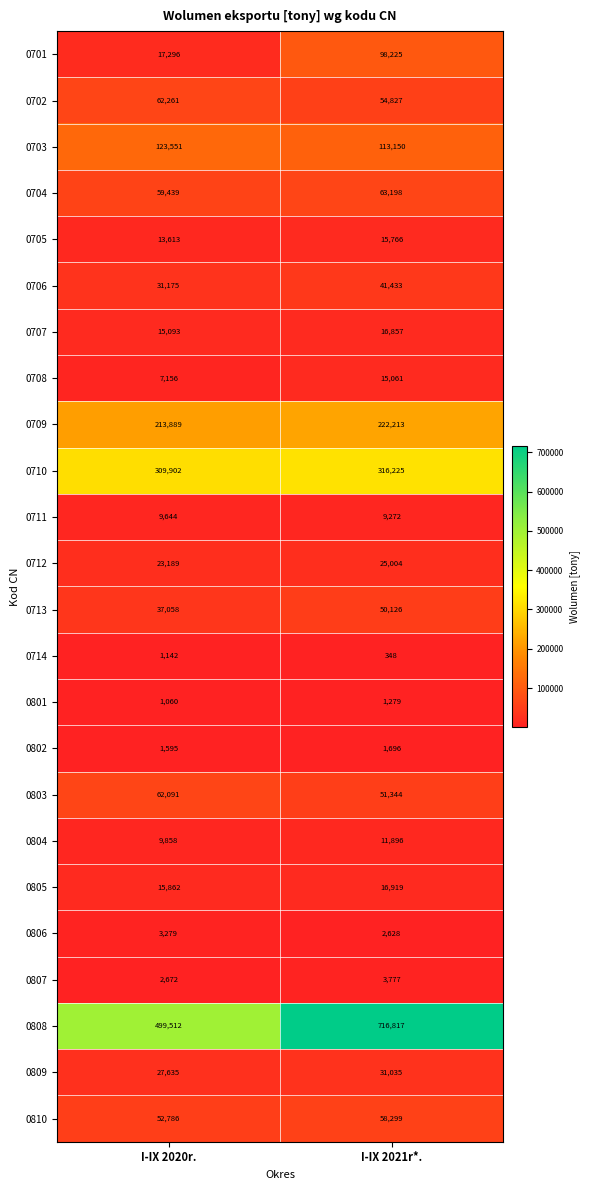

True or false: 0803 has a value of 74309 at I-IX 2021r*..

False